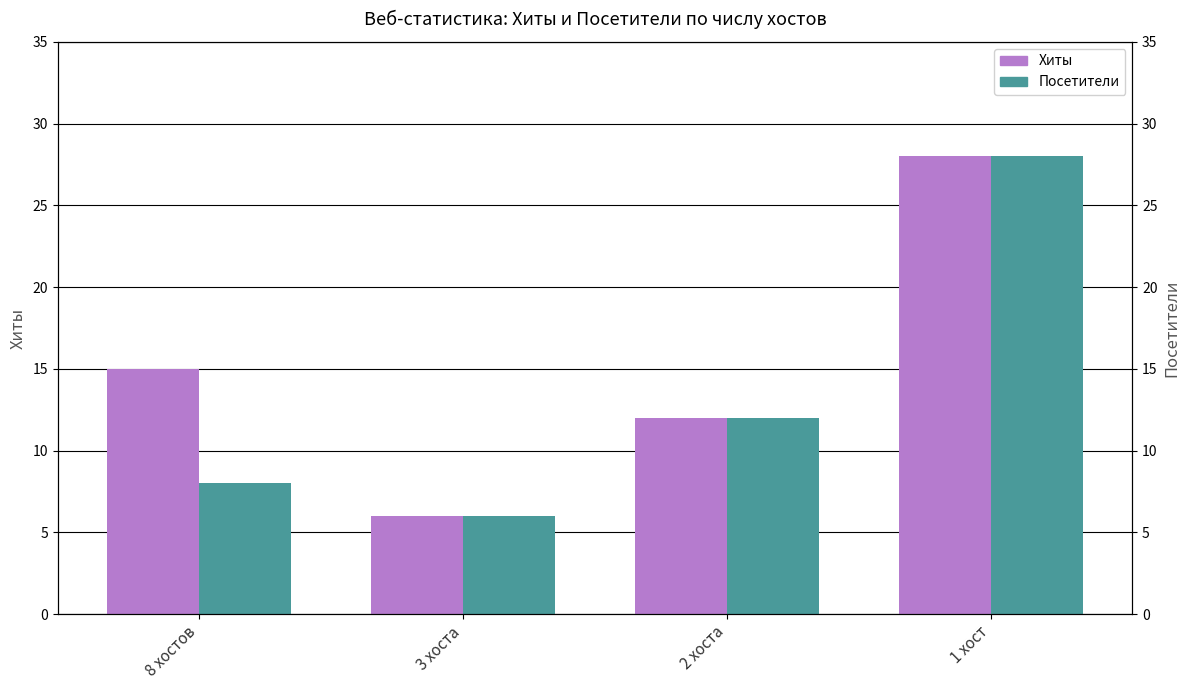

At which category is the sum across all series the highest?

1 хост